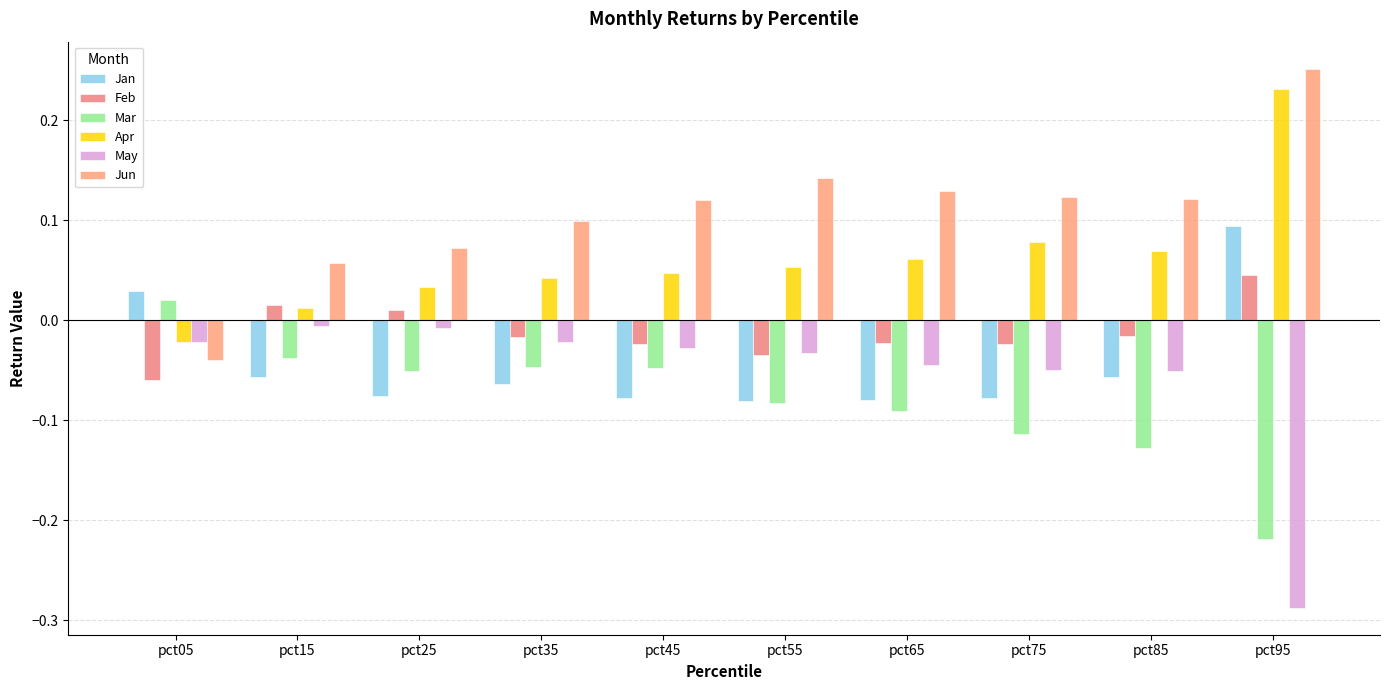

Reading left to right, what are all the values shown in this chart?

Jan: pct05=0.0	pct15=-0.1	pct25=-0.1	pct35=-0.1	pct45=-0.1	pct55=-0.1	pct65=-0.1	pct75=-0.1	pct85=-0.1	pct95=0.1
Feb: pct05=-0.1	pct15=0.0	pct25=0.0	pct35=-0.0	pct45=-0.0	pct55=-0.0	pct65=-0.0	pct75=-0.0	pct85=-0.0	pct95=0.0
Mar: pct05=0.0	pct15=-0.0	pct25=-0.1	pct35=-0.0	pct45=-0.0	pct55=-0.1	pct65=-0.1	pct75=-0.1	pct85=-0.1	pct95=-0.2
Apr: pct05=-0.0	pct15=0.0	pct25=0.0	pct35=0.0	pct45=0.0	pct55=0.1	pct65=0.1	pct75=0.1	pct85=0.1	pct95=0.2
May: pct05=-0.0	pct15=-0.0	pct25=-0.0	pct35=-0.0	pct45=-0.0	pct55=-0.0	pct65=-0.0	pct75=-0.1	pct85=-0.1	pct95=-0.3
Jun: pct05=-0.0	pct15=0.1	pct25=0.1	pct35=0.1	pct45=0.1	pct55=0.1	pct65=0.1	pct75=0.1	pct85=0.1	pct95=0.3